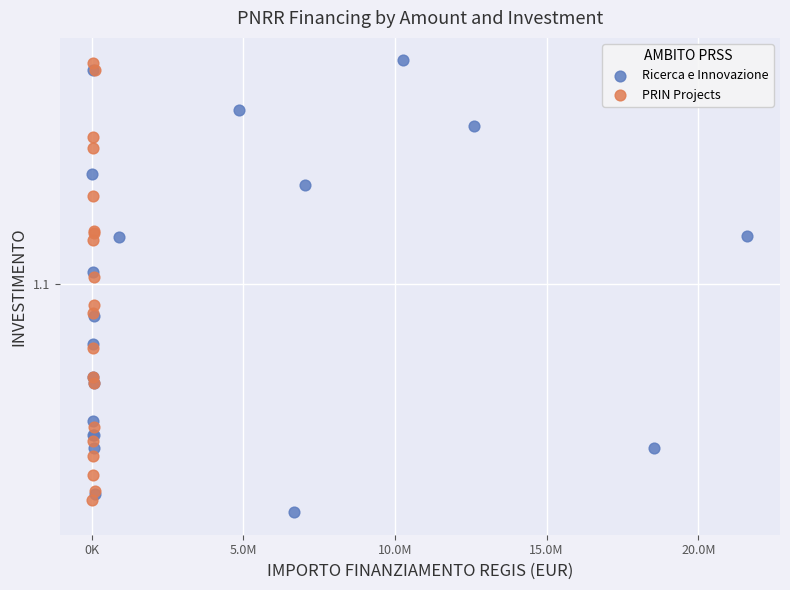

Which series contains the lowest Y value?

Ricerca e Innovazione